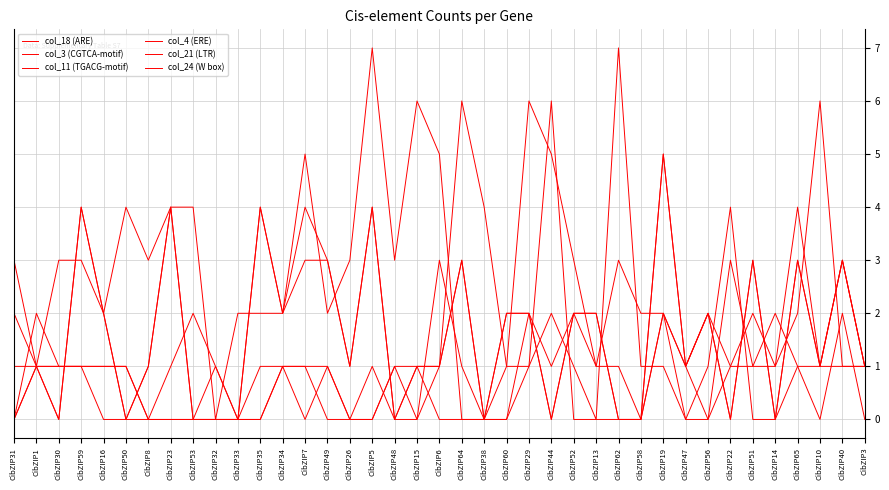

What is the sum of the col_21 (LTR) values at CibZIP23 and CibZIP7?

1